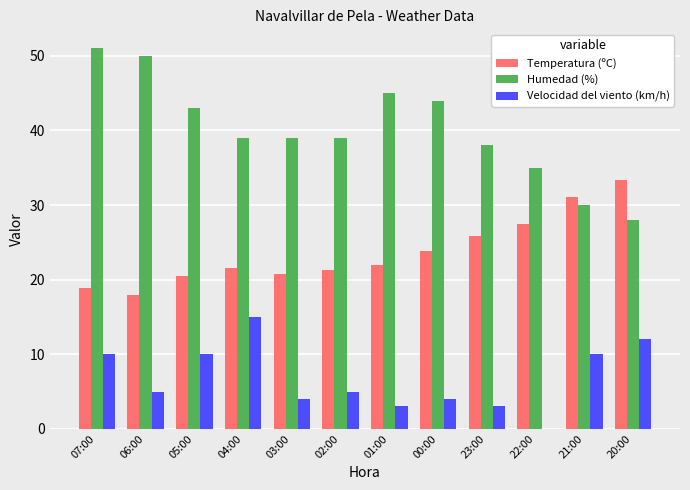

What is the highest value of the Temperatura (ºC) series?

33.4